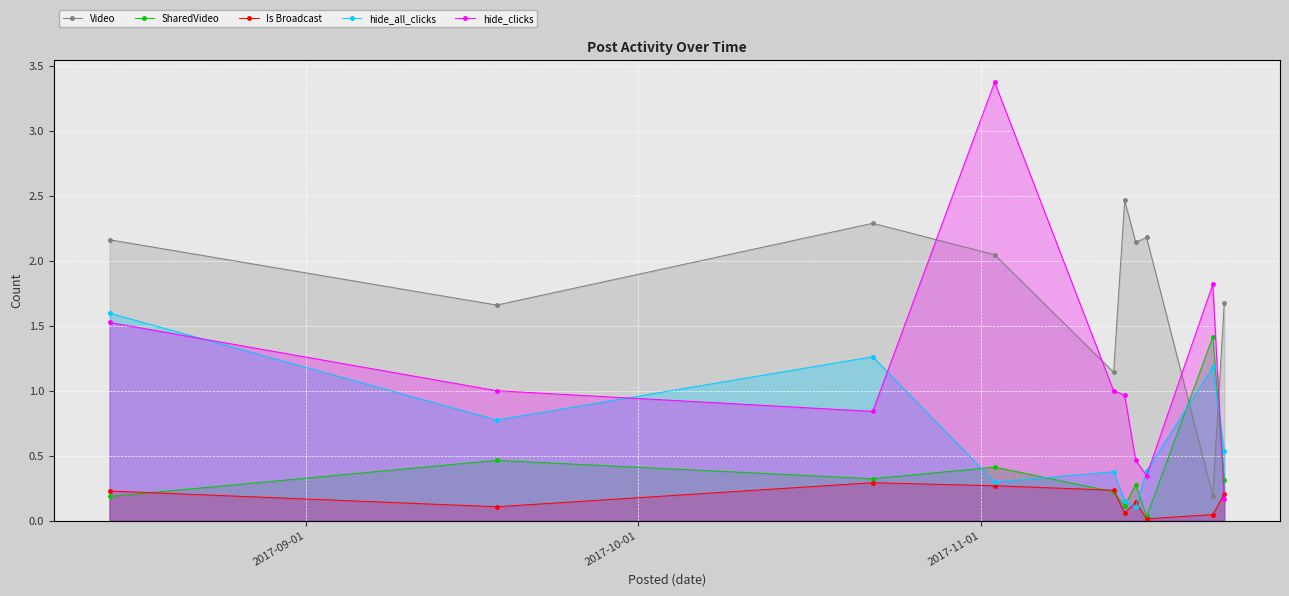

Which series has the largest range (max minus min)?

hide_clicks